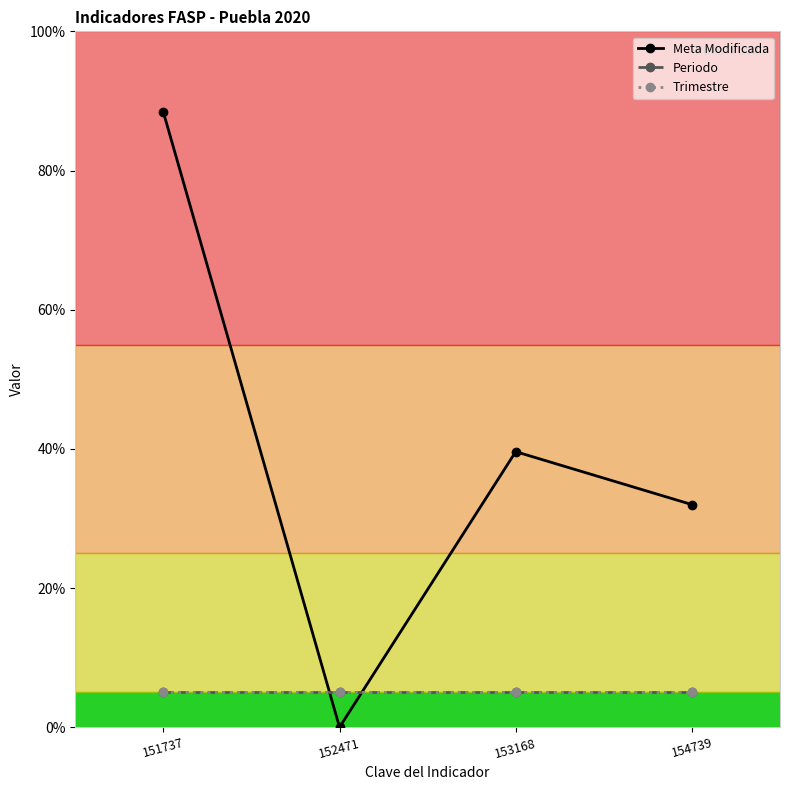

Which series ends up on top after the final intersection of Meta Modificada and Trimestre?

Meta Modificada